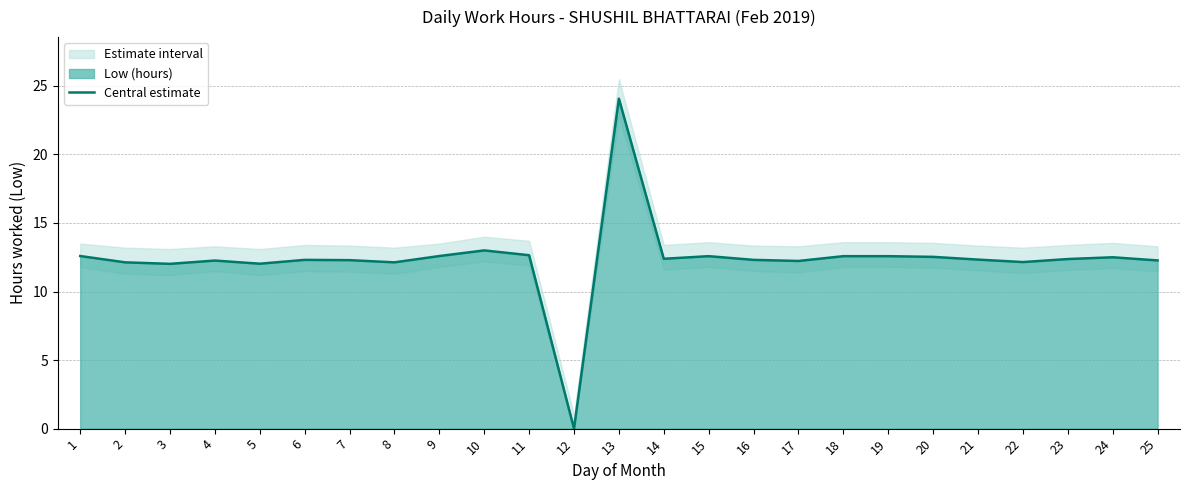

How many interior local valleys (lower than both neighbors) does the data have?

7